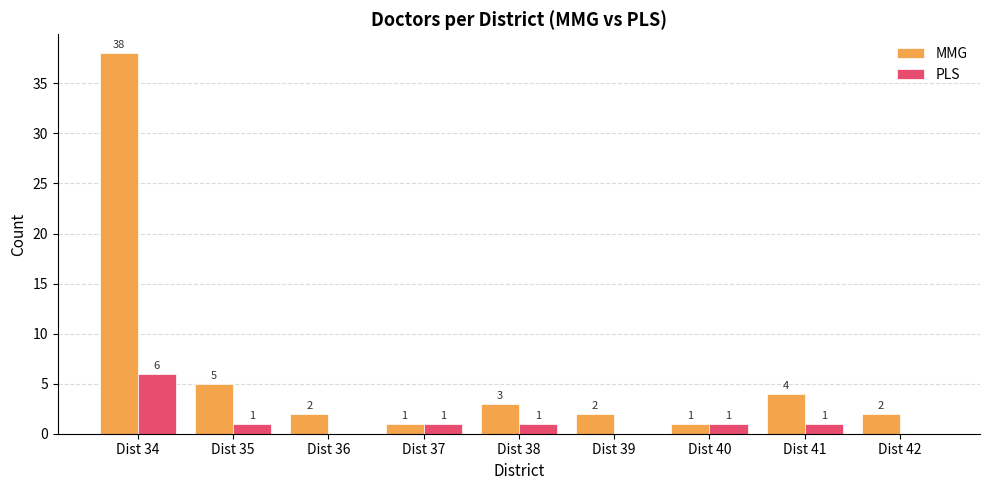

How many groups of bars are there?

9